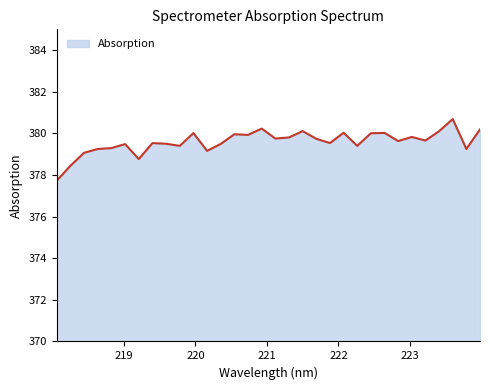

What is the difference between the maximum and minimum values?

3.0